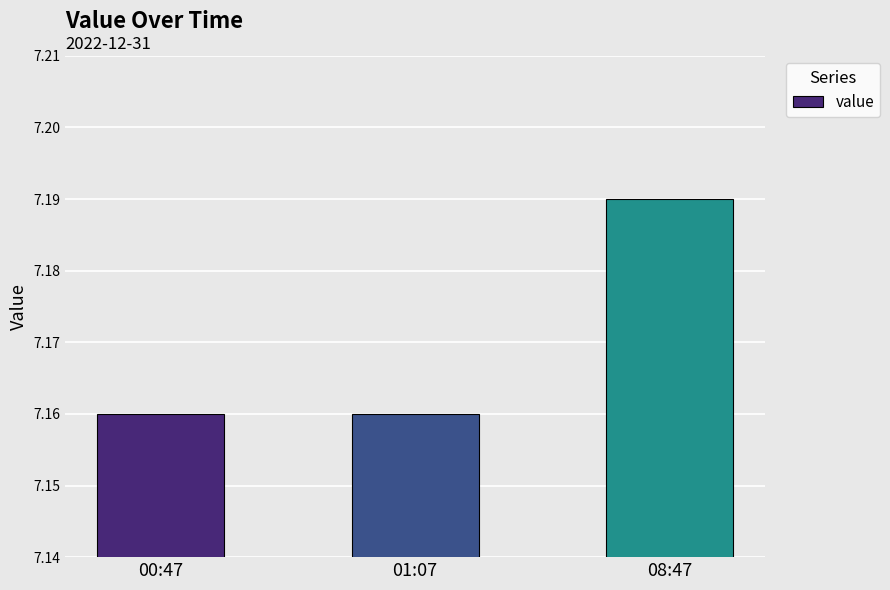

What position from the left is 00:47?

1